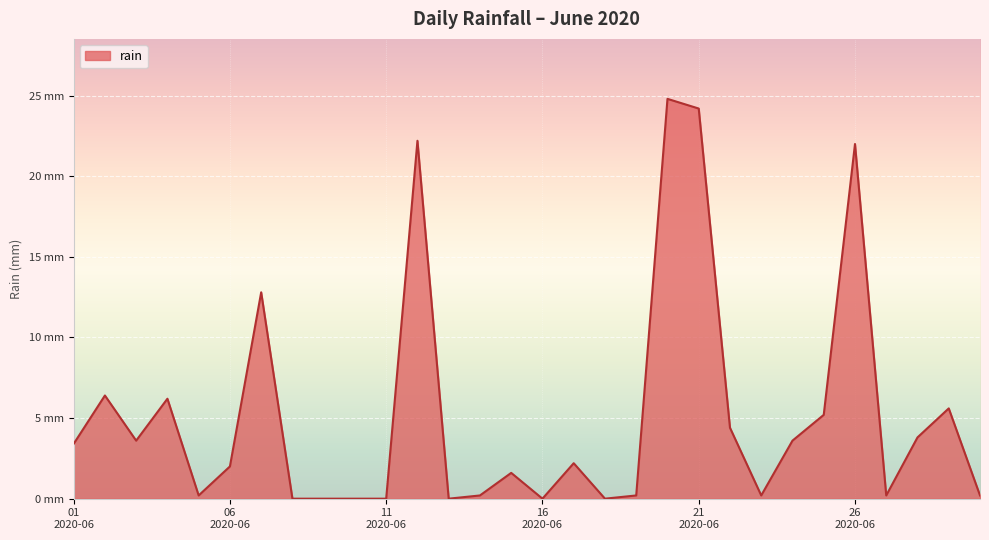

Reading right to left, list all the values displayed in this chart.

0.2	5.6	3.8	0.2	22.0	5.2	3.6	0.2	4.4	24.2	24.8	0.2	0.0	2.2	0.0	1.6	0.2	0.0	22.2	0.0	0.0	0.0	0.0	12.8	2.0	0.2	6.2	3.6	6.4	3.4